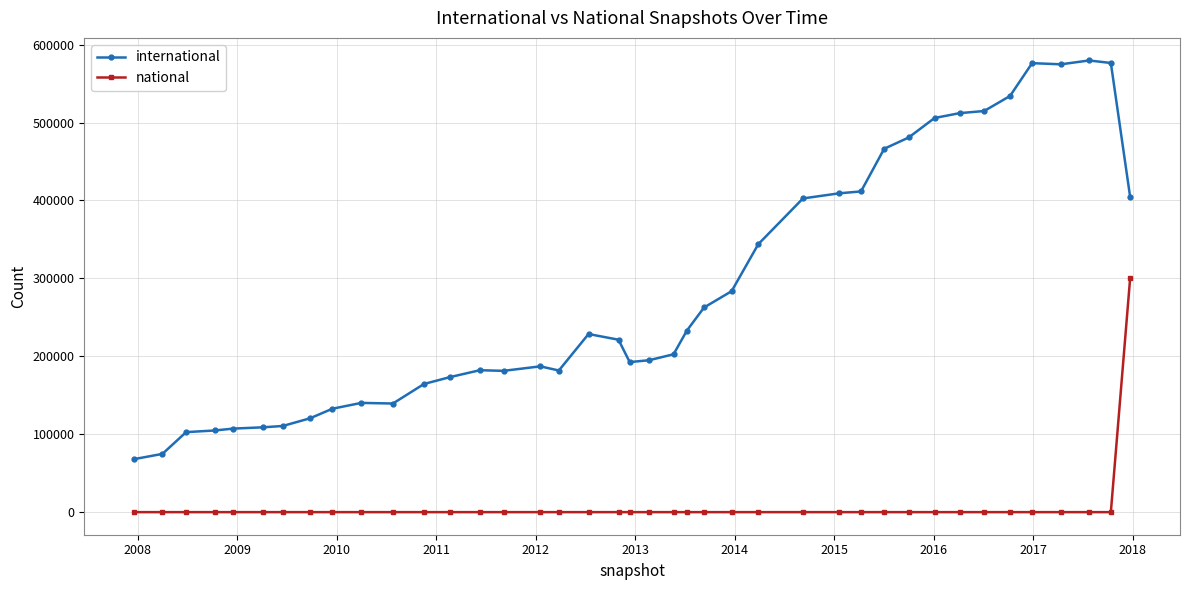

True or false: national and international cross at least once.

False